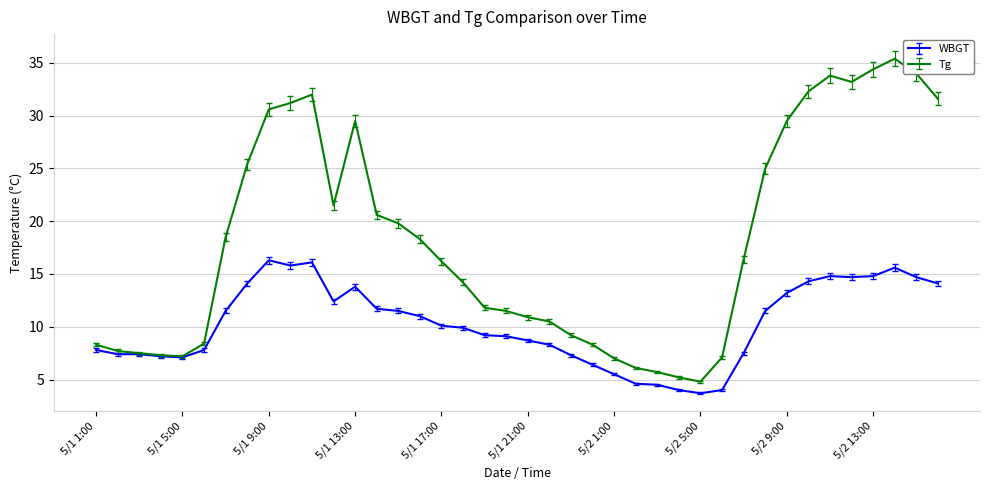

Which series has the largest total across all categories?

Tg